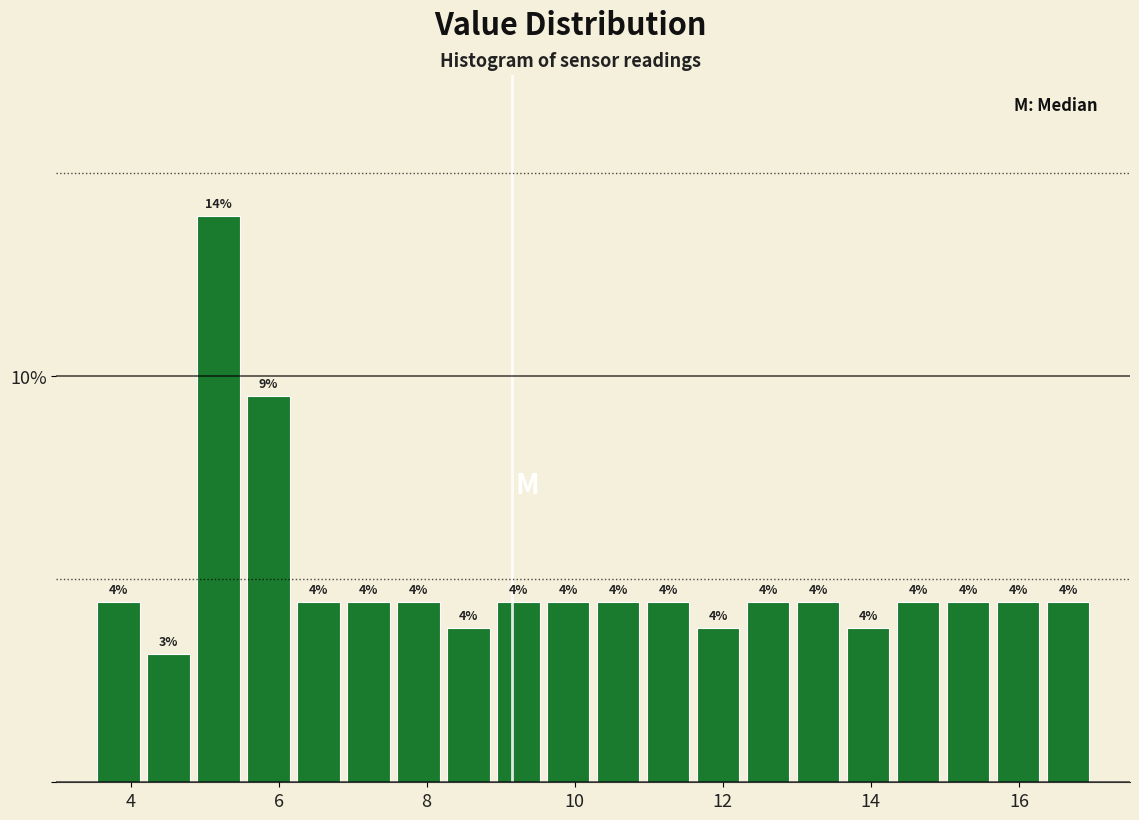

Around what value on the x-axis is the tallest bar? Give the approximate position of its centre, as read against the axis.

5.2